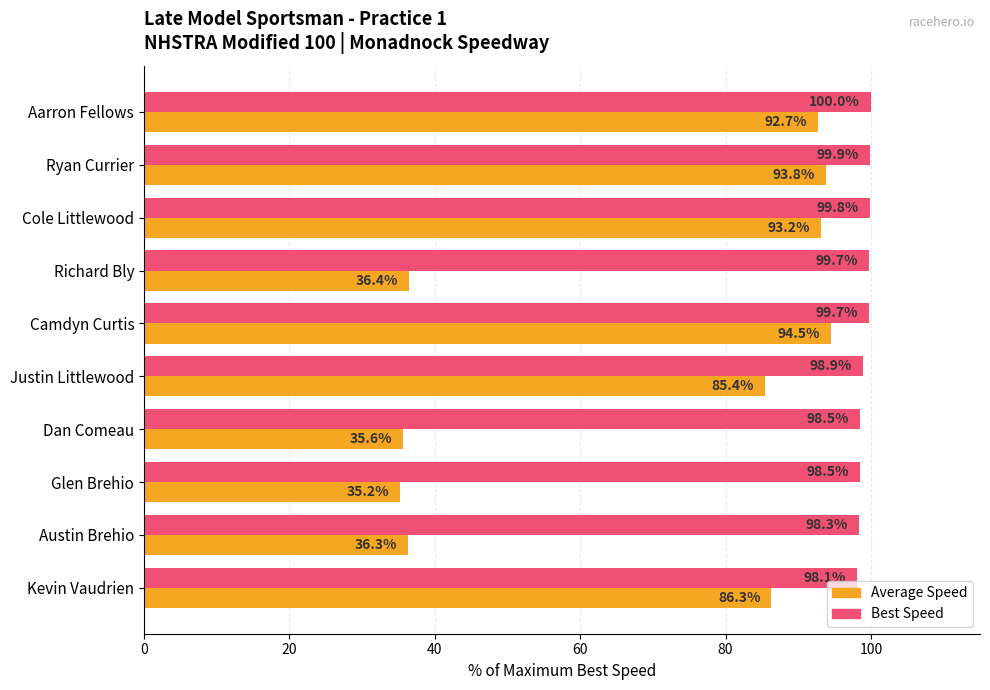

What is the spread (max minus min) of values at Justin Littlewood?

13.5